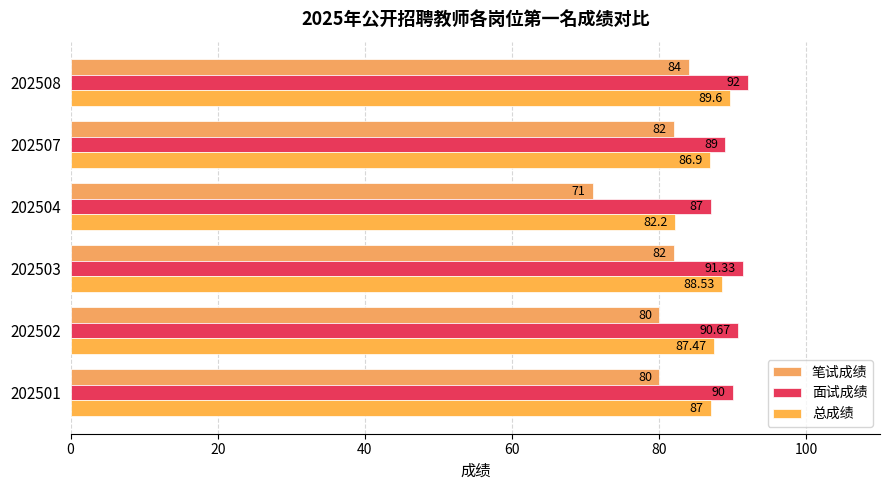

How many values in the 笔试成绩 series are below 82?

3